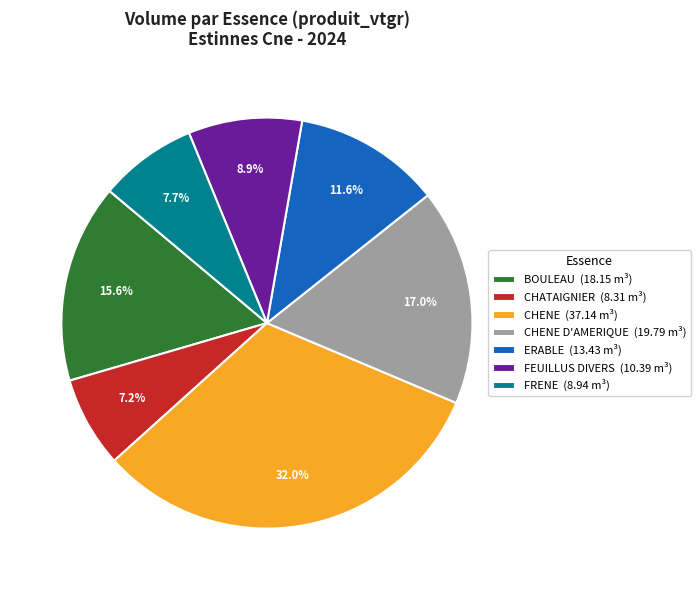

How much of the chart is everything except CHATAIGNIER (8.31 m³)?

92.8%